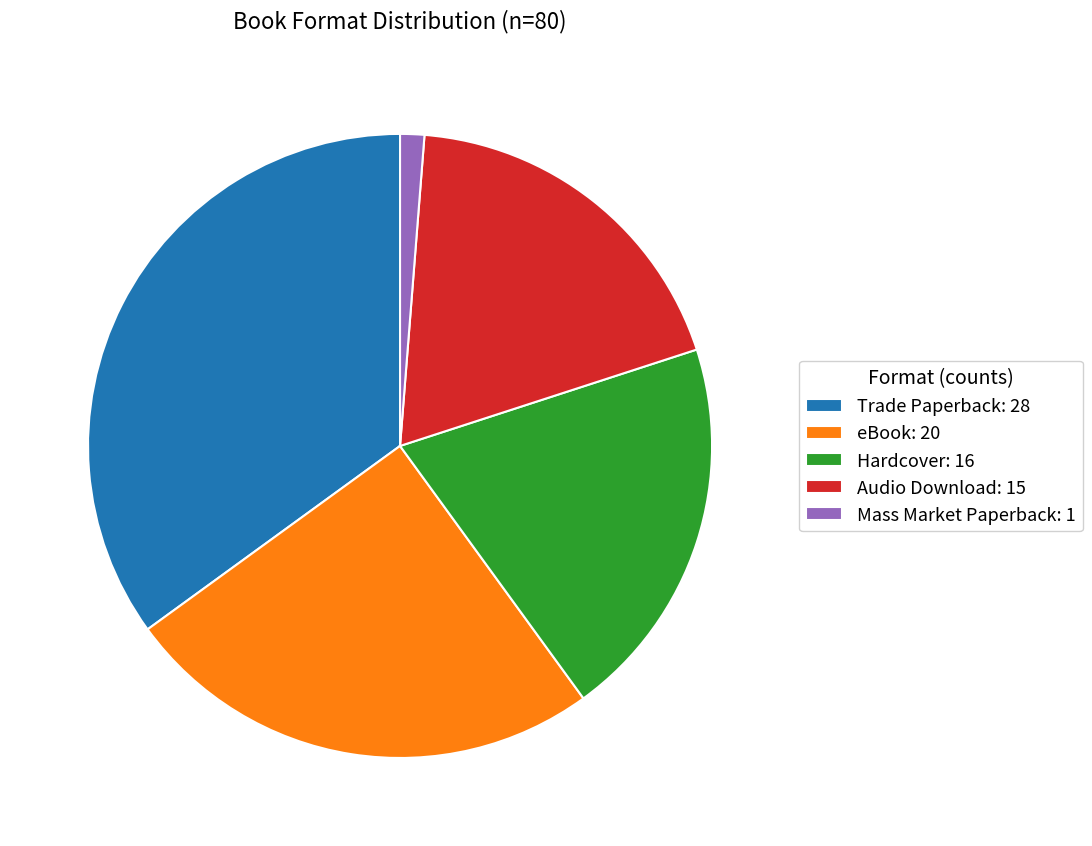

Does Mass Market Paperback account for over 50% of the chart?

No